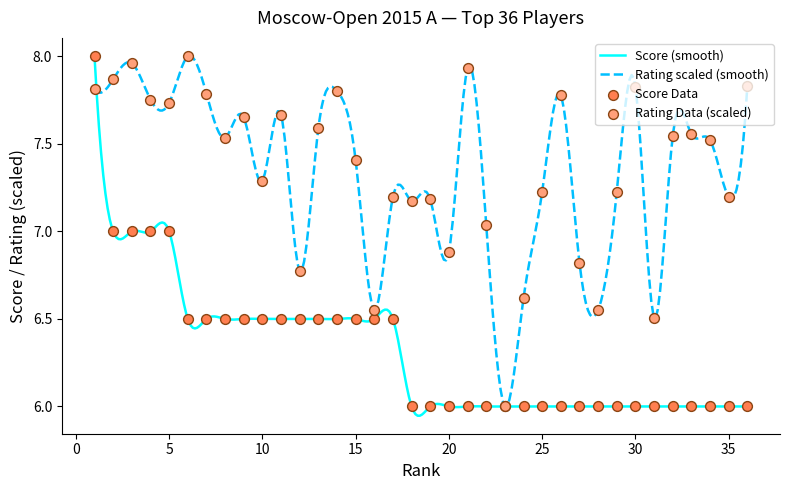

Which series has the widest spread of Y values?

Rating